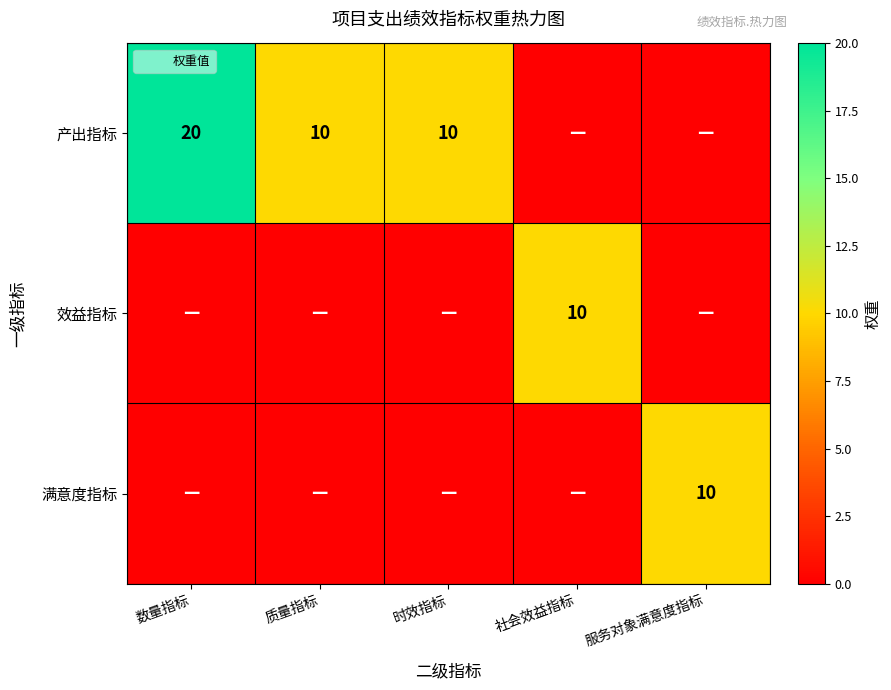

Which series has the largest total across all categories?

产出指标